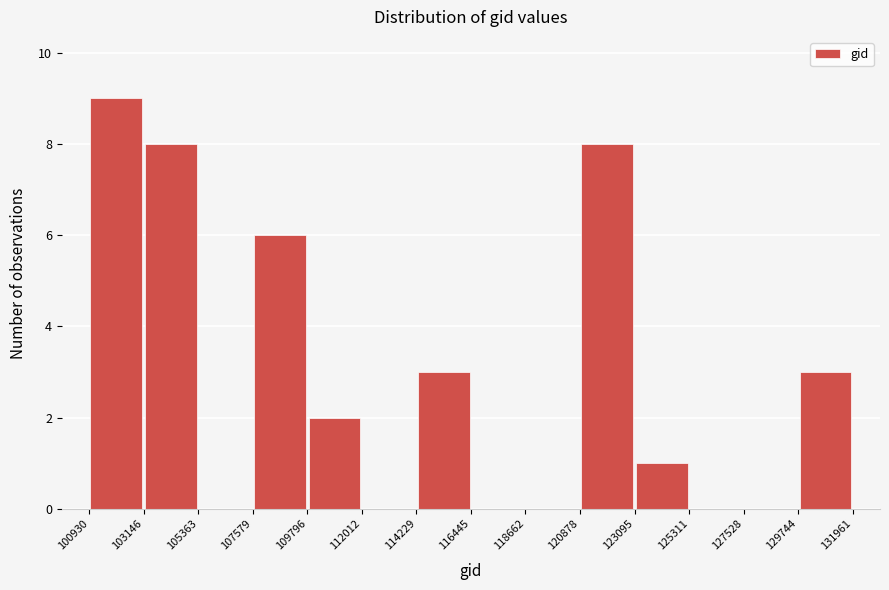

What is the height of the bar covering 100930 to 103146 on the x-axis? The values are not printed on the chart, so give them approximately, as read against the axis.

9